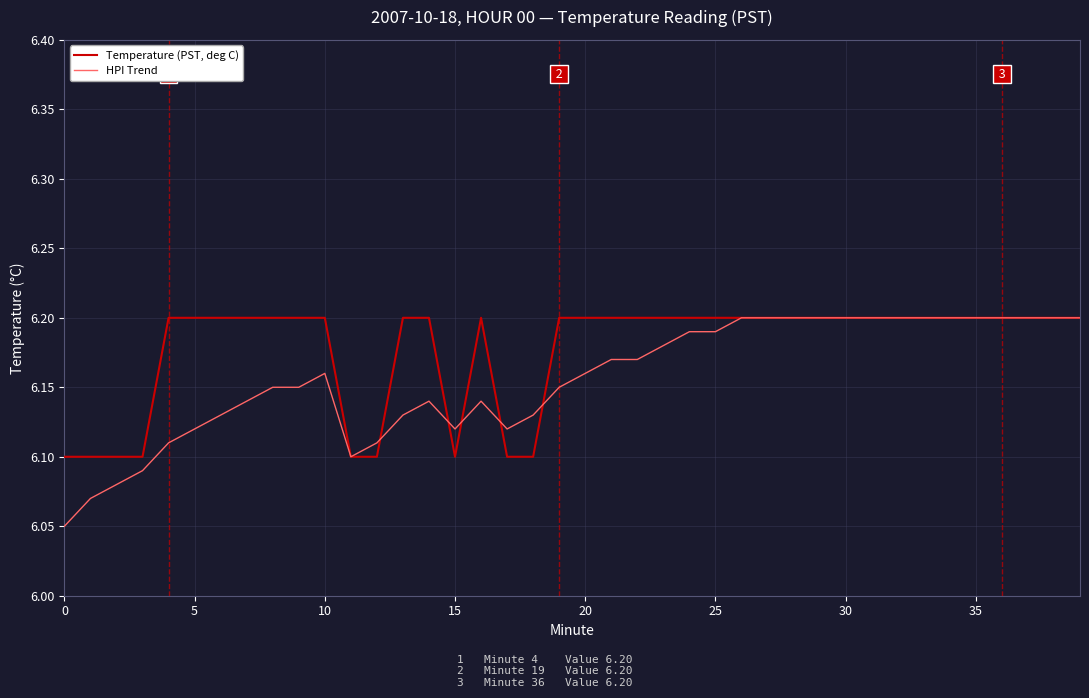

Which series has the largest total across all categories?

Temperature (PST, deg C)